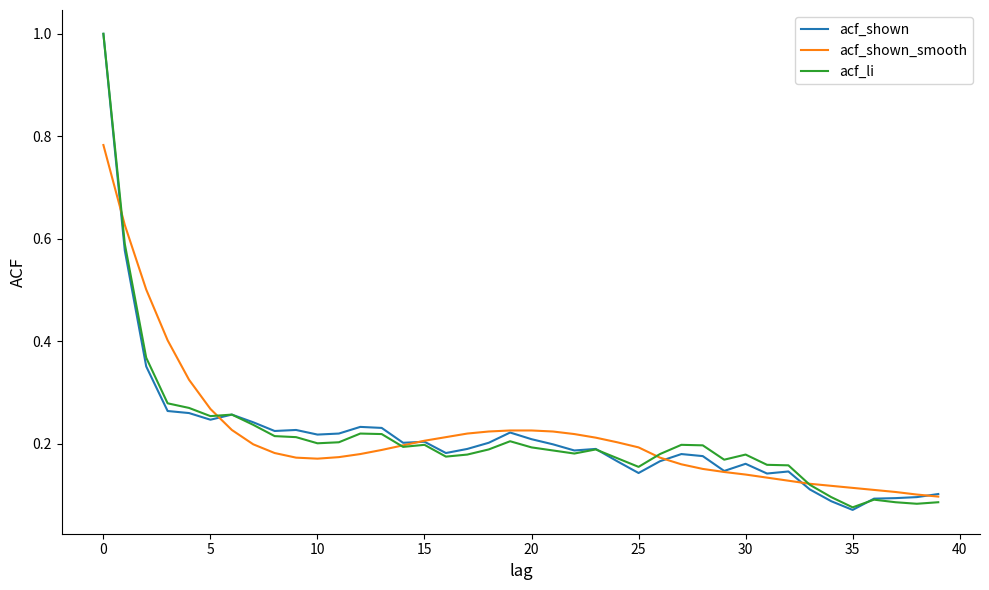

What is the maximum value shown in the chart?

1.0